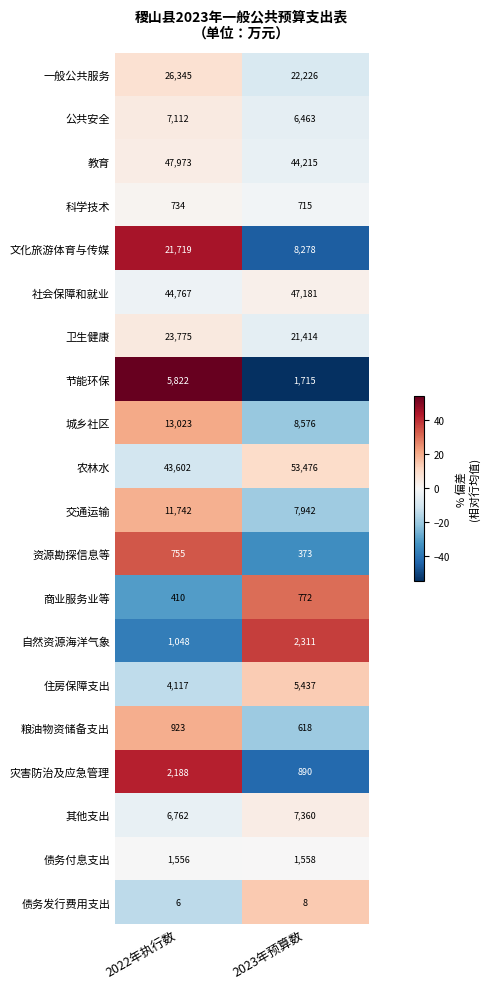

How many distinct data groups are displayed?

20